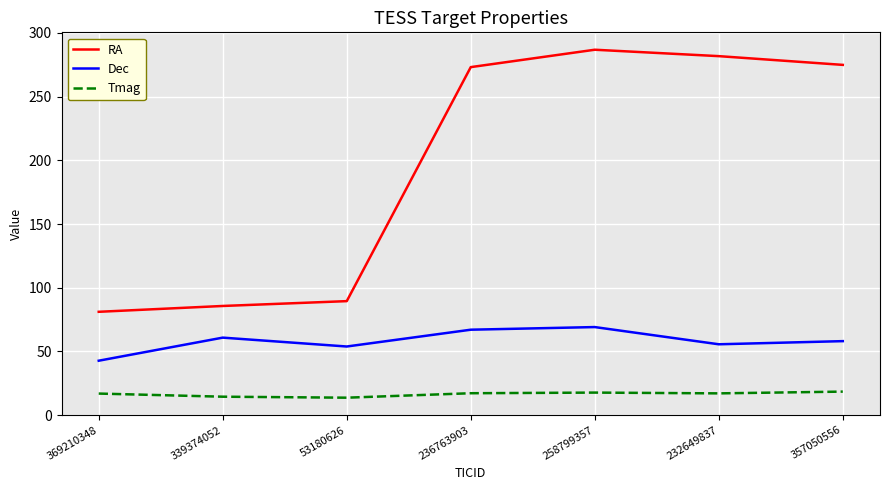

What is the lowest value of the RA series?

81.1